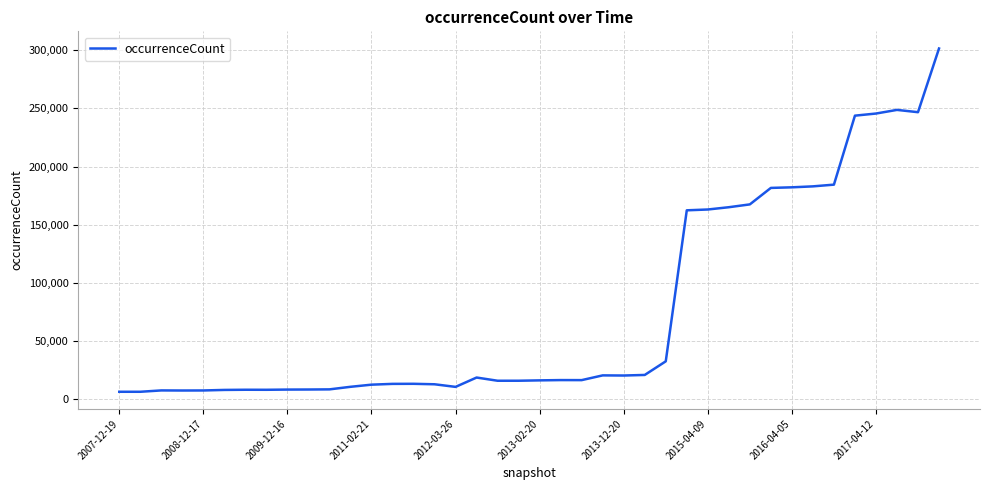

What is the maximum value shown in the chart?

301417